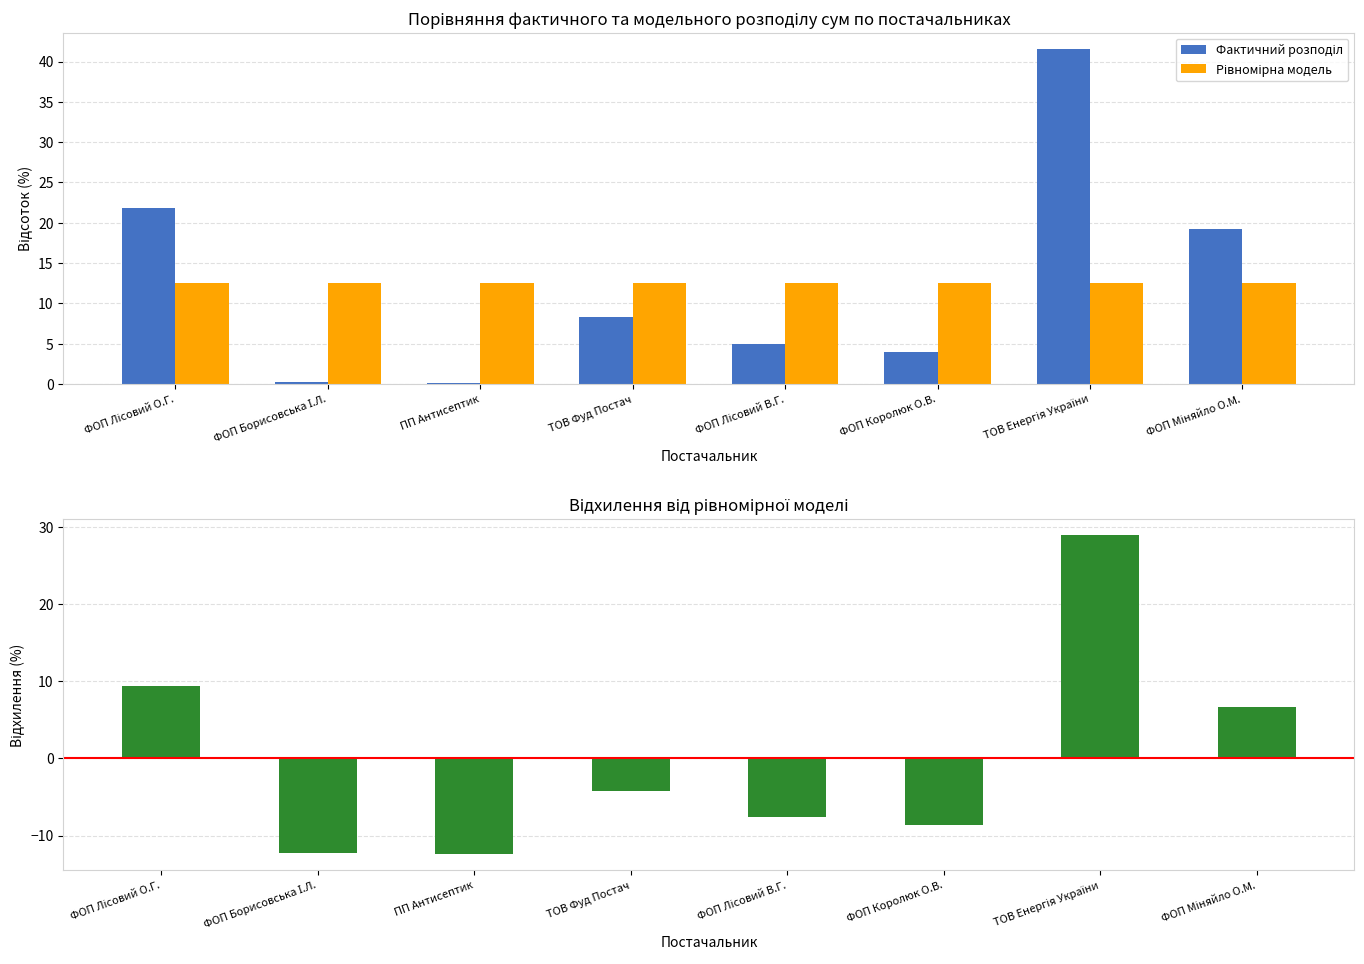

At which label does Відхилення від моделі reach its peak?

ТОВ Енергія України